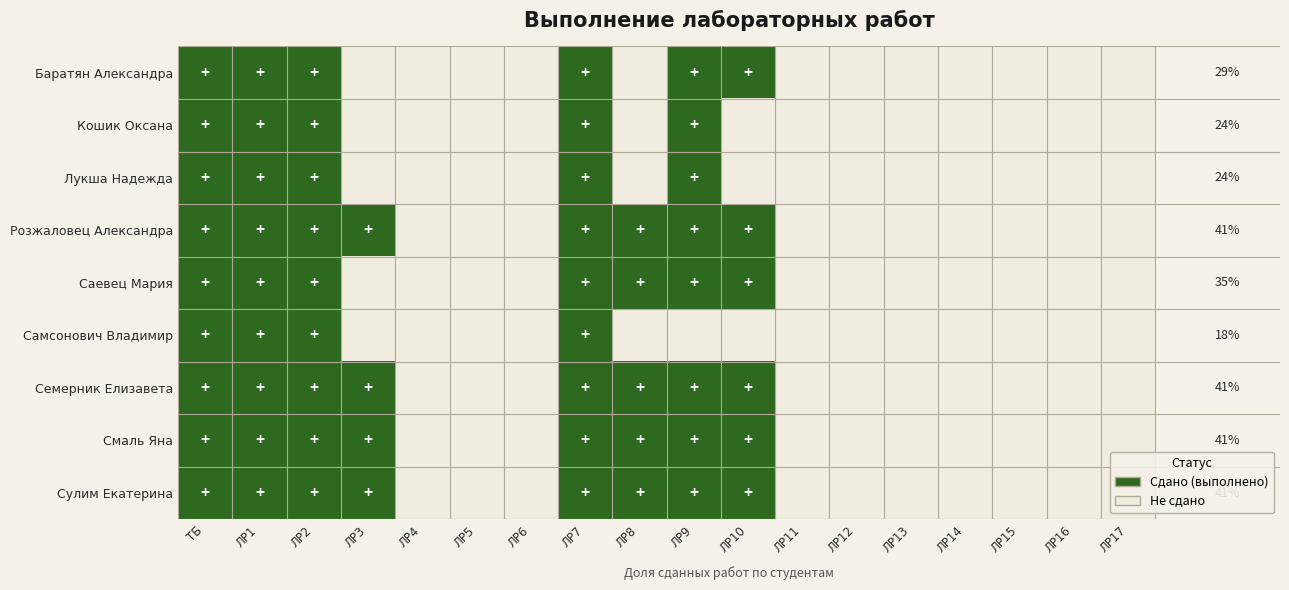

The Розжаловец Александра series shows -1 at ЛР17. True or false?

False